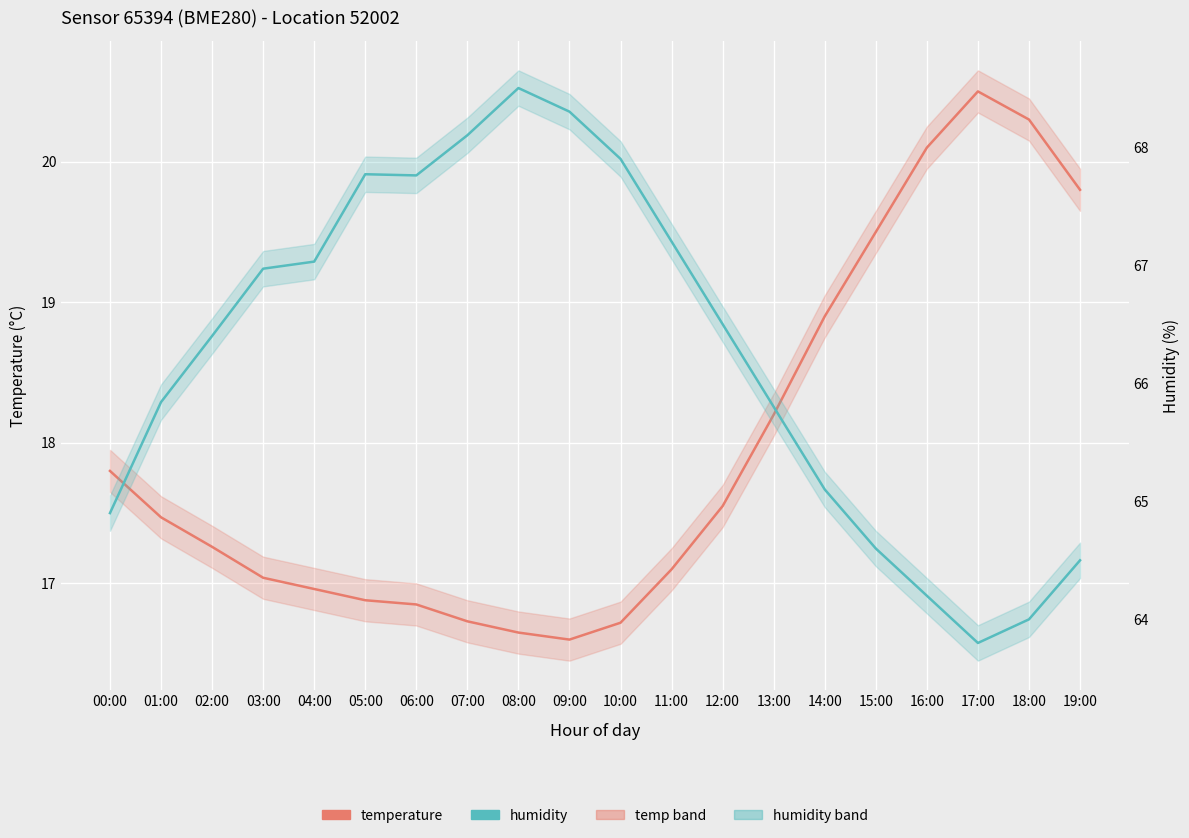

Reading right to left, transcribe all the data shown in this chart.

temperature: 19.8	20.3	20.5	20.1	19.5	18.9	18.2	17.6	17.1	16.7	16.6	16.6	16.7	16.9	16.9	17.0	17.0	17.3	17.5	17.8
humidity: 64.5	64.0	63.8	64.2	64.6	65.1	65.8	66.5	67.2	67.9	68.3	68.5	68.1	67.8	67.8	67.0	67.0	66.4	65.8	64.9